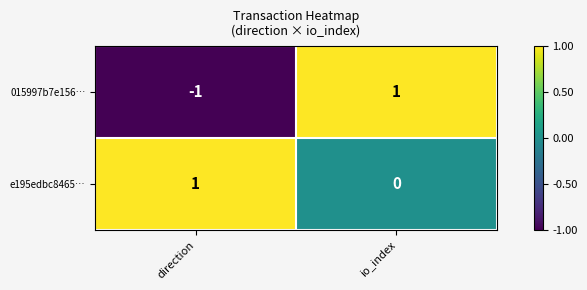

What is the minimum value shown in the chart?

-1